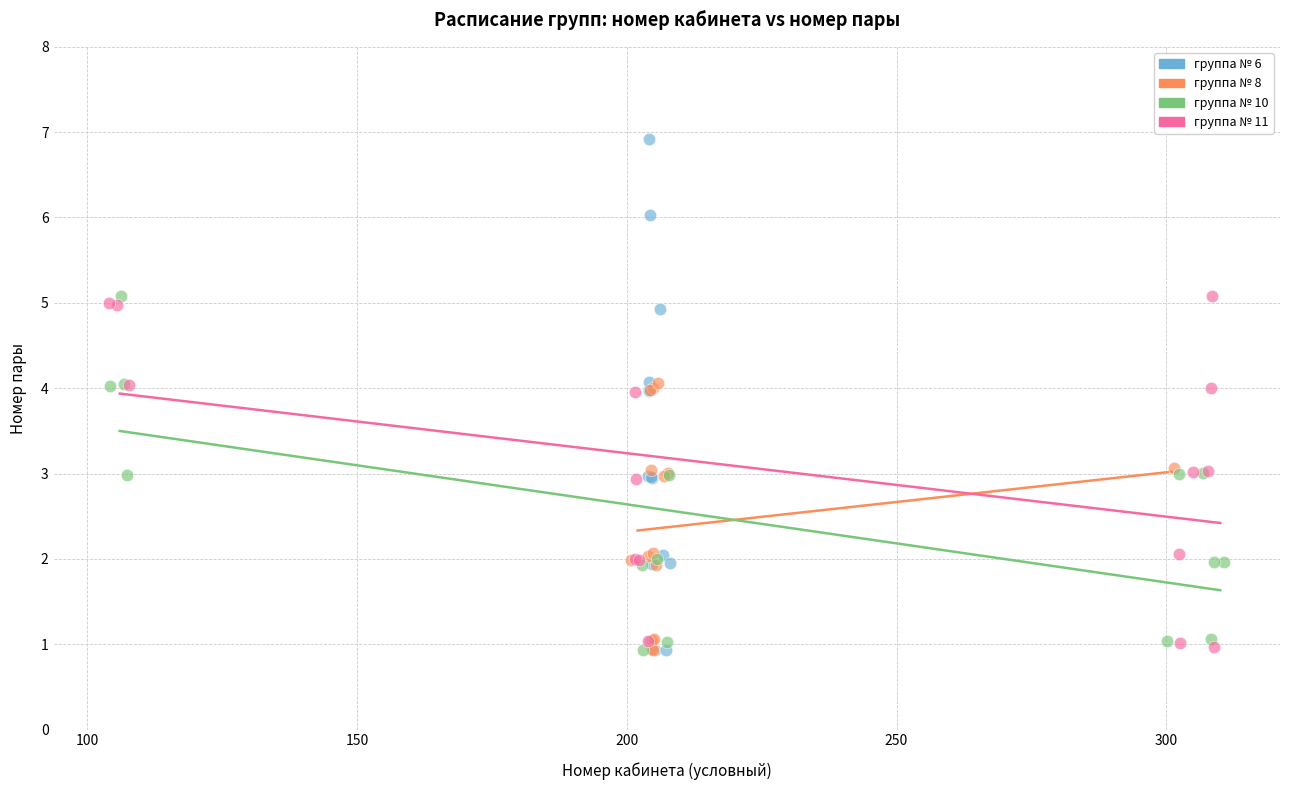

What are all the series names shown in the legend?

группа № 6, группа № 8, группа № 10, группа № 11